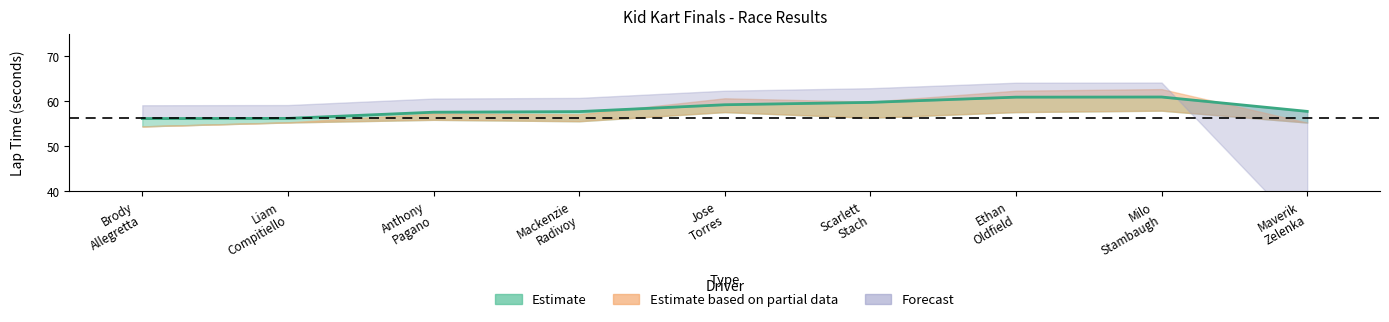

At which category does the data reach its first local peak?

Milo
Stambaugh